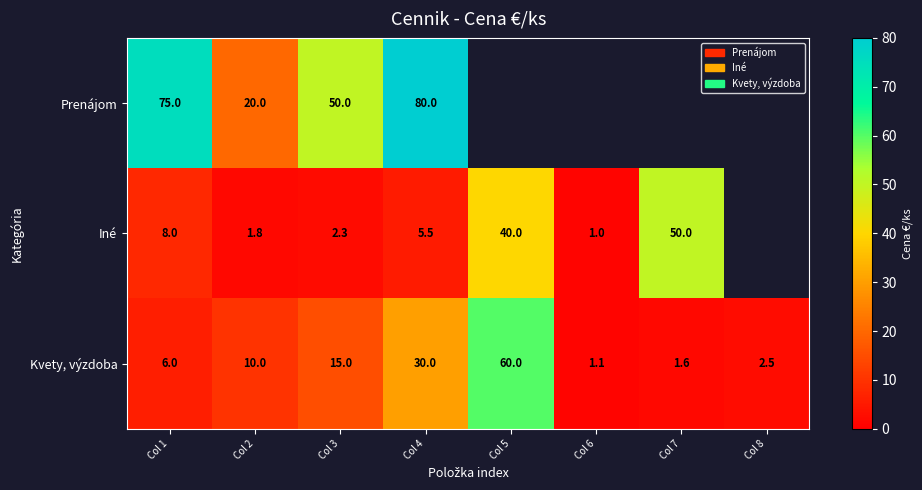

Rank the series at Col 4 from highest to lowest value.

Prenájom, Kvety, výzdoba, Iné